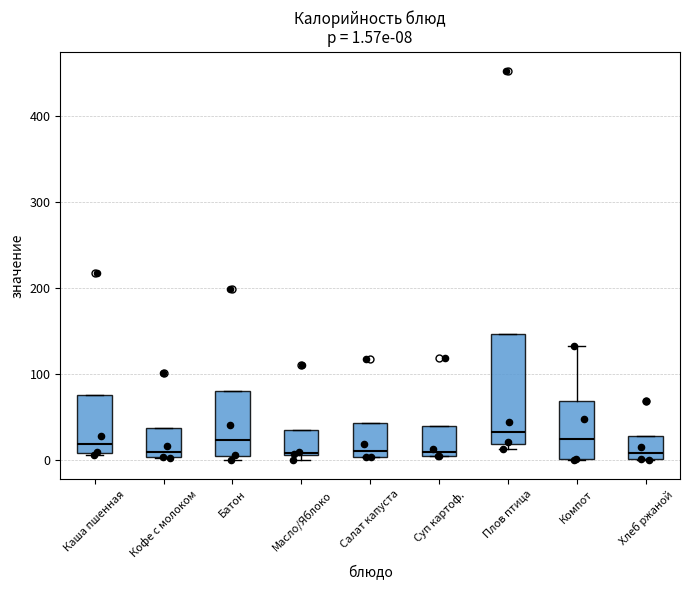

Which box is the tallest, from its lower edge to its upper edge?

Плов птица